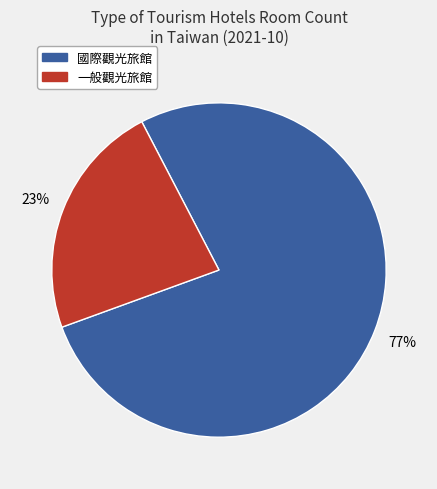

To the nearest percent, what is the difference between the largest and smallest slice percentages?

54%